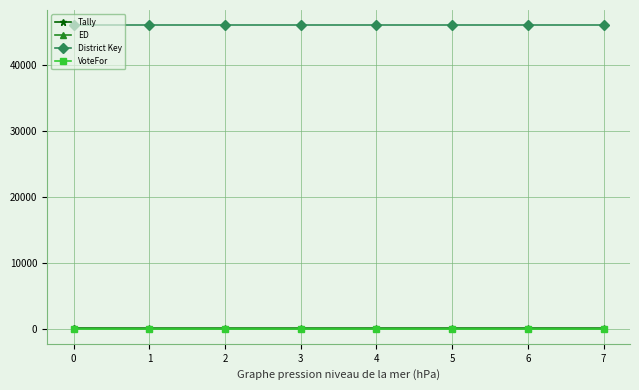

Which series has the largest range (max minus min)?

Tally